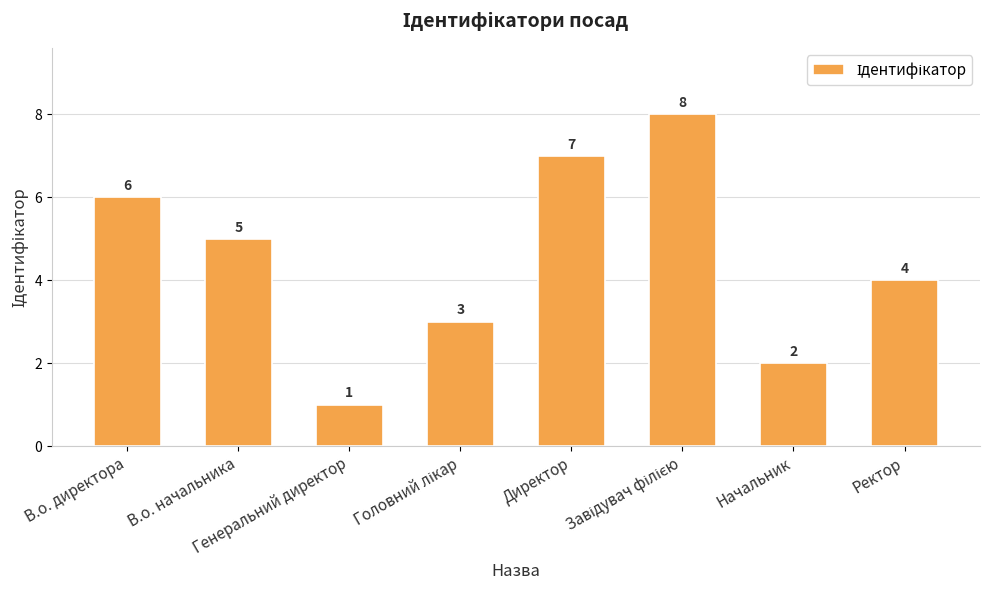

The value at В.о. директора is 6. True or false?

True